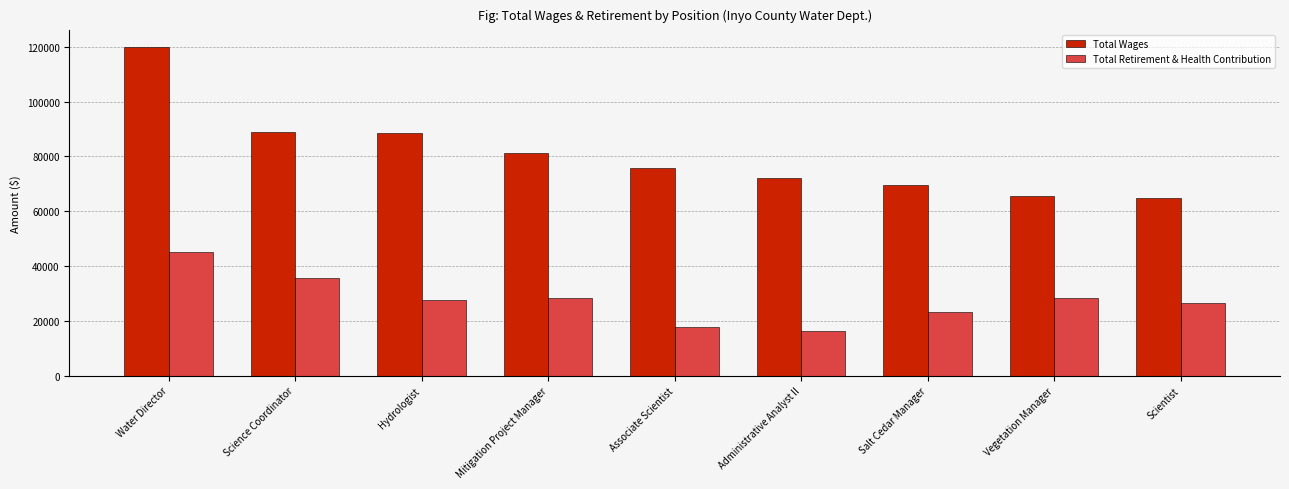

Where does the Total Wages series first go above 75573?

Water Director